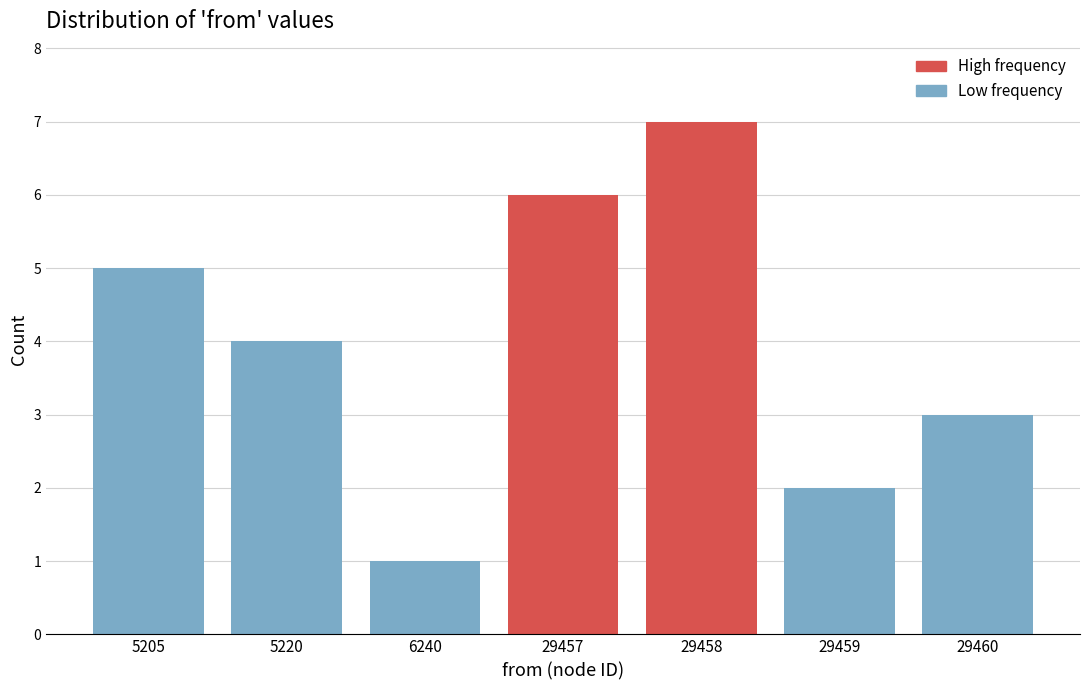

Reading left to right, list all the values displayed in this chart.

5205=5	5220=4	6240=1	29457=6	29458=7	29459=2	29460=3